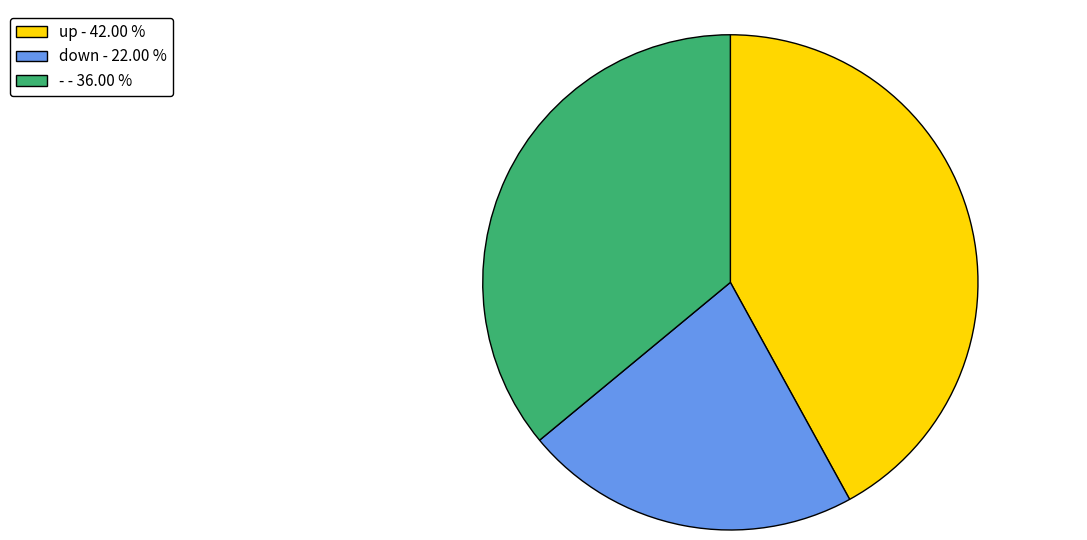

Rank the categories by value from lowest to highest.

down, -, up